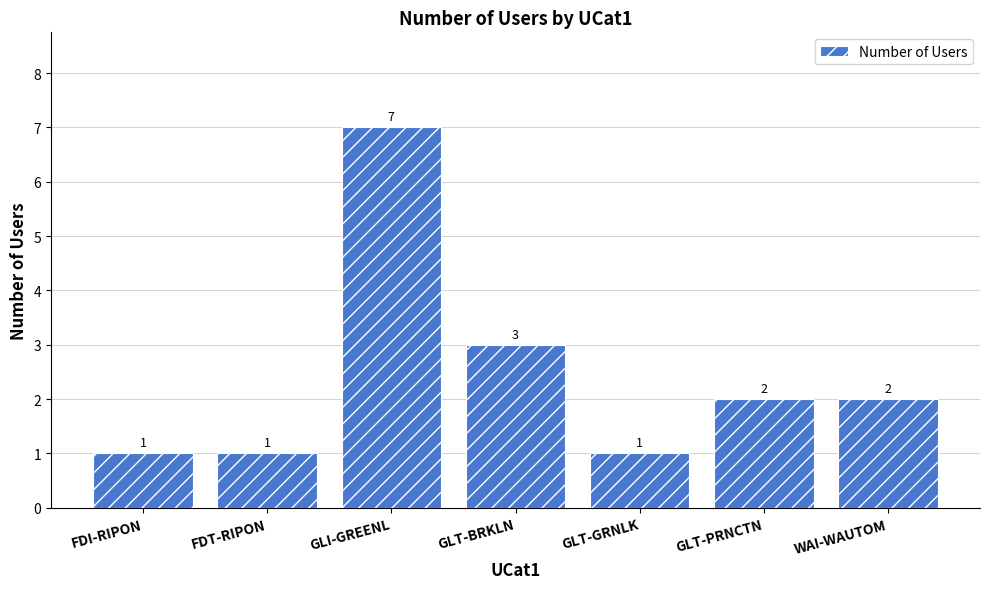

What is the change in value from FDT-RIPON to WAI-WAUTOM?

+1